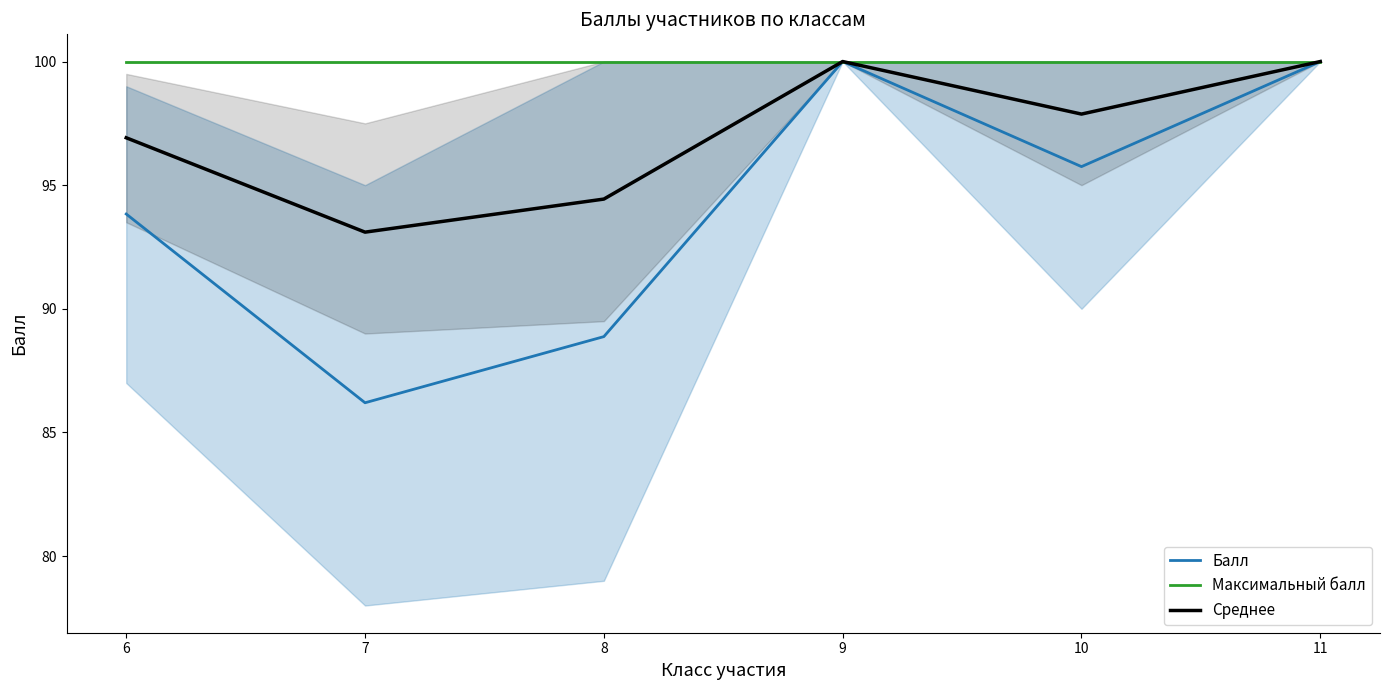

At which category is the sum across all series the highest?

9